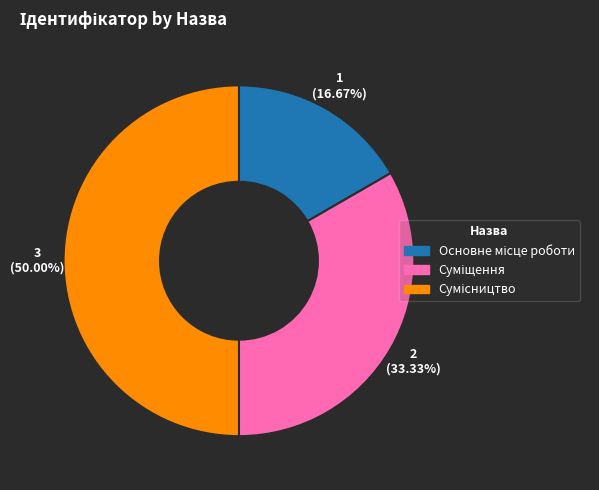

Between Сумісництво and Основне місце роботи, which is larger?

Сумісництво